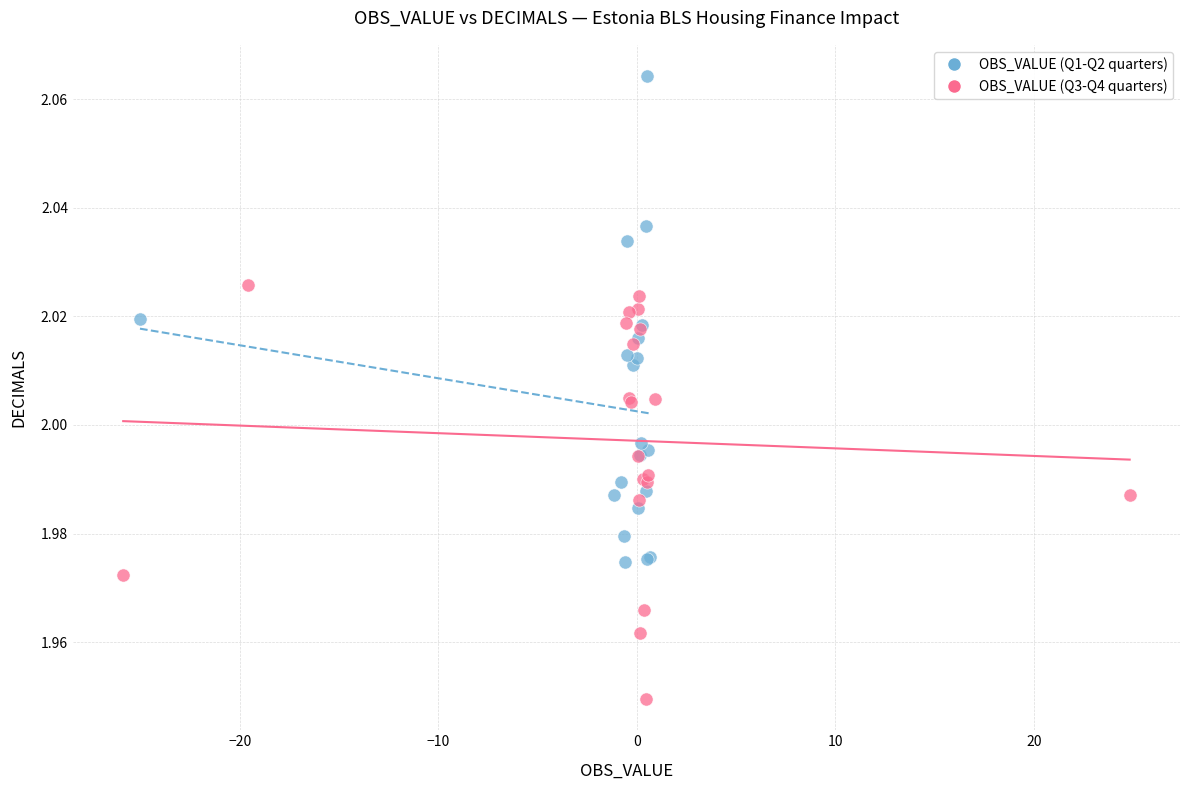

Which series reaches the minimum Y coordinate?

OBS_VALUE (Q3-Q4 quarters)